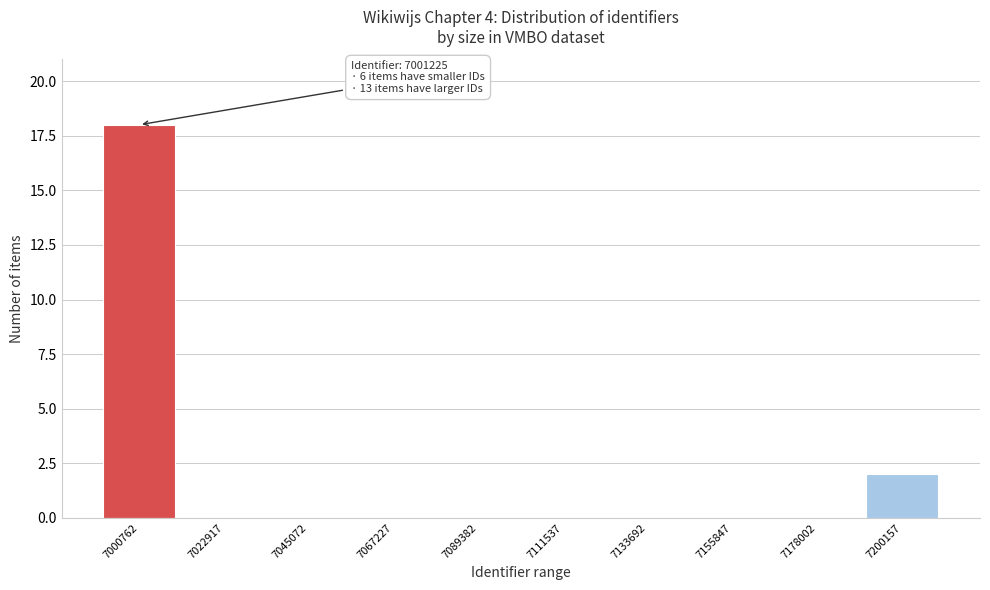

Reading right to left, extract all data points from this chart.

7200157=2	7178002=0	7155847=0	7133692=0	7111537=0	7089382=0	7067227=0	7045072=0	7022917=0	7000762=18